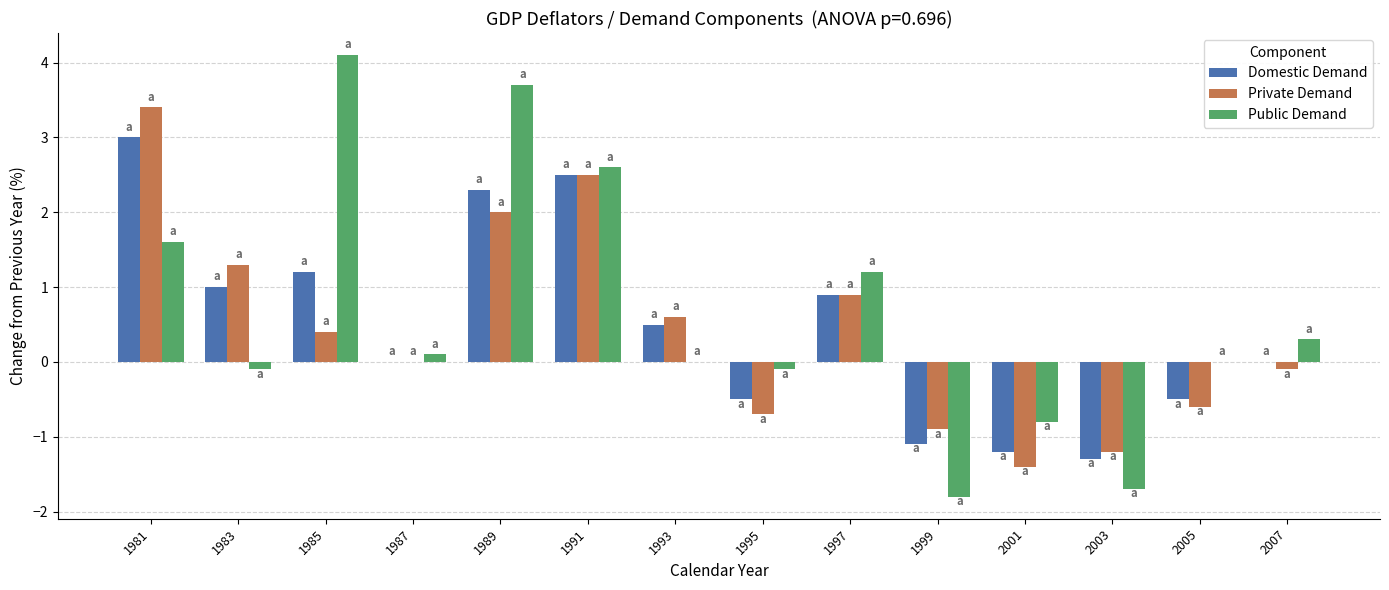

Which series changed the most between 1989 and 2007?

Public Demand